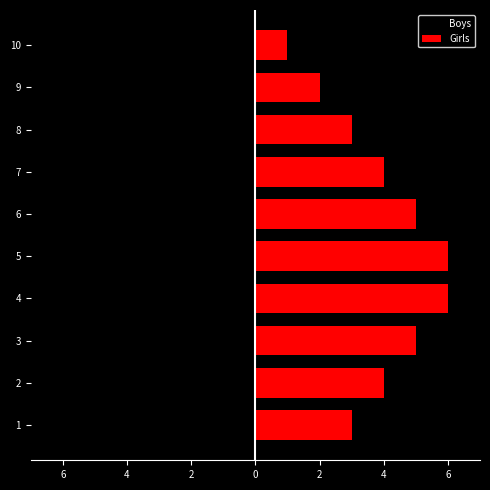

True or false: Boys has a value of -2 at 9.

False